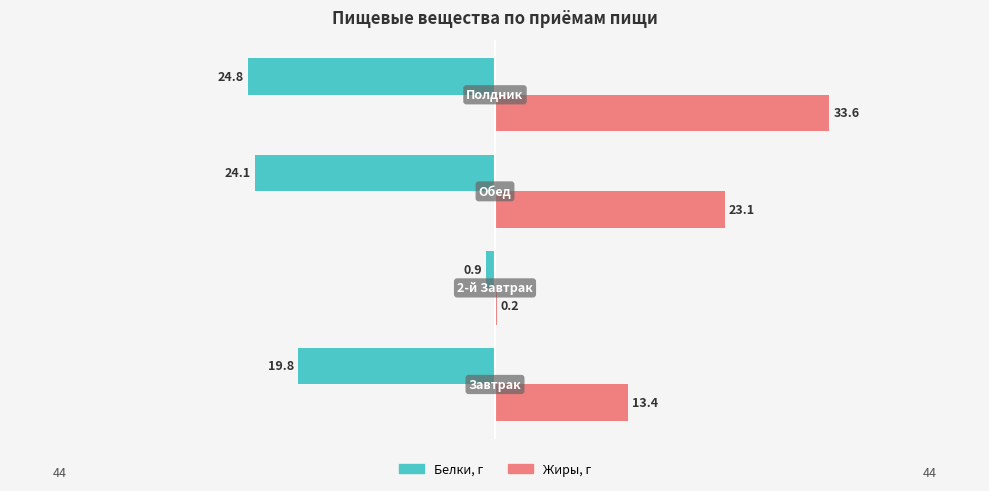

What are all the series names shown in the legend?

Белки, г, Жиры, г